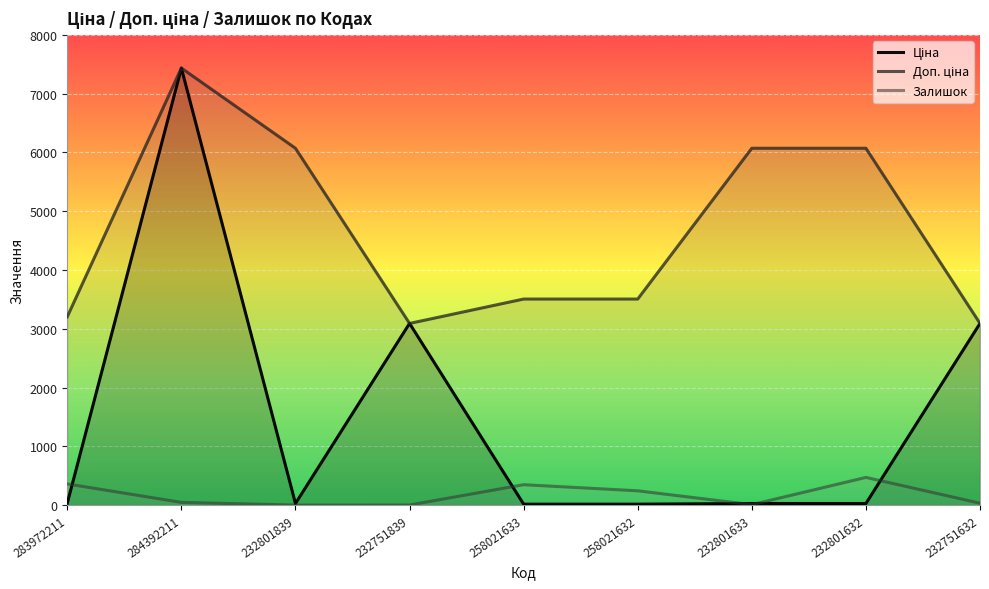

Is it true that Доп. ціна equals 3091.0 at 232751632?

True